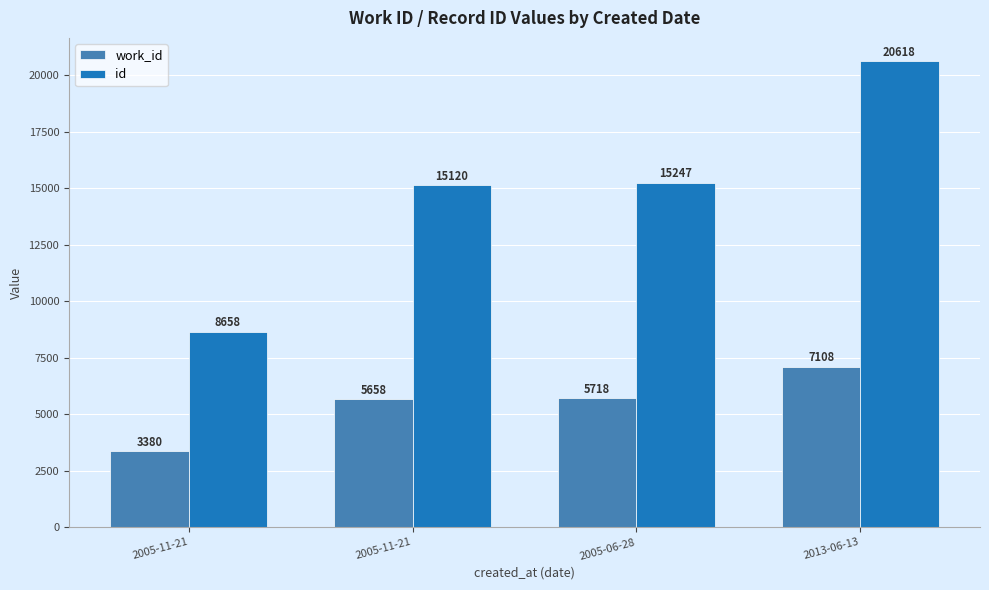

Does the chart contain any negative values?

No